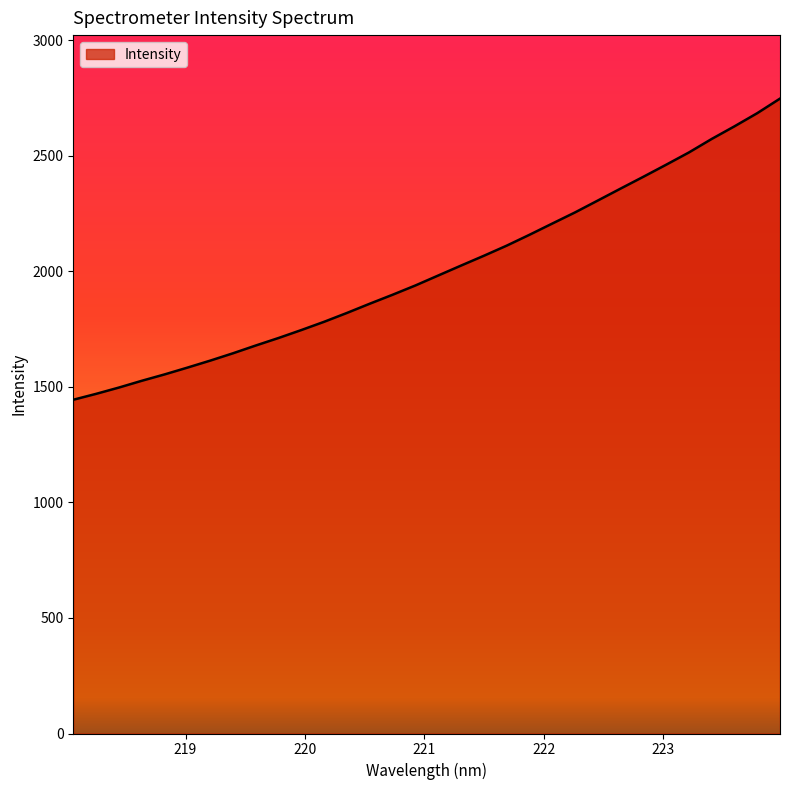

What is the difference between the maximum and minimum values?

1303.4